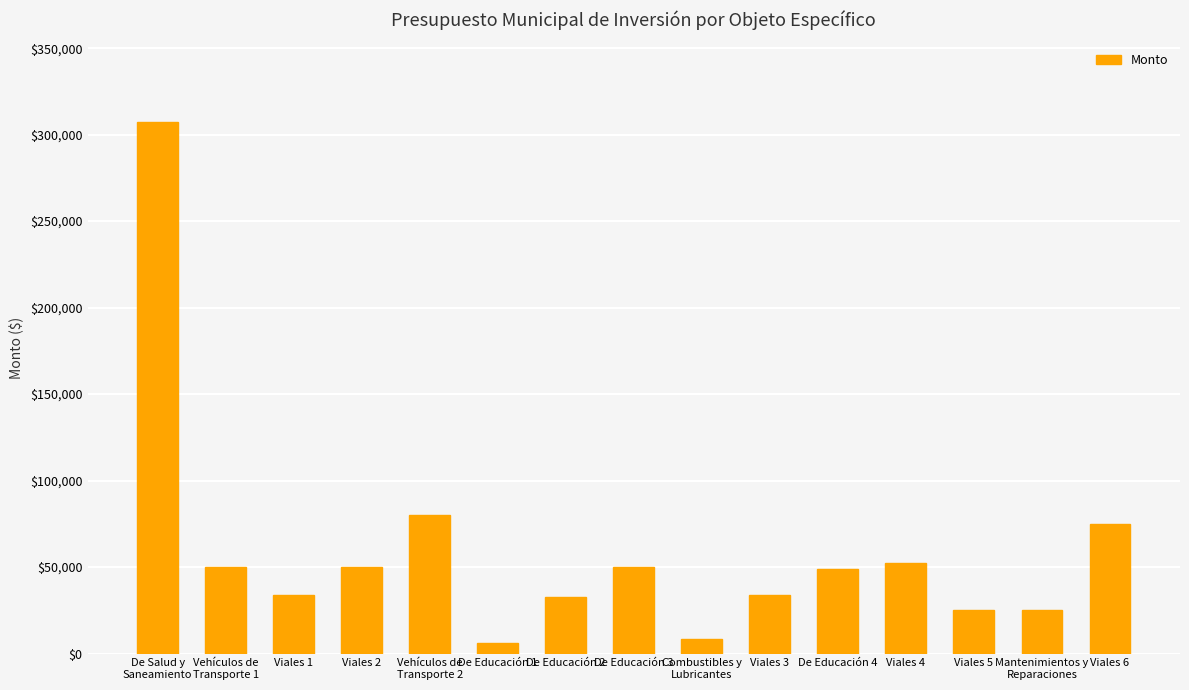

Which has a higher value, De Educación 1 or Vehículos de
Transporte 2?

Vehículos de
Transporte 2